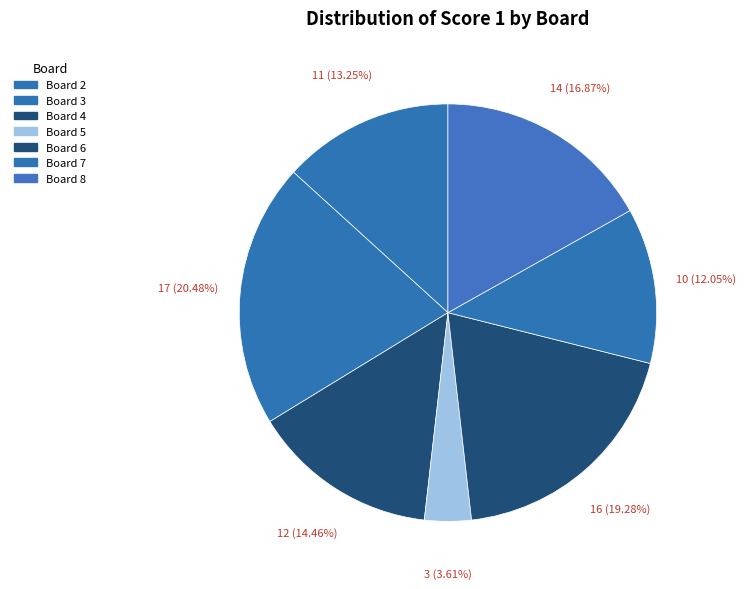

How many slices are in this pie chart?

7